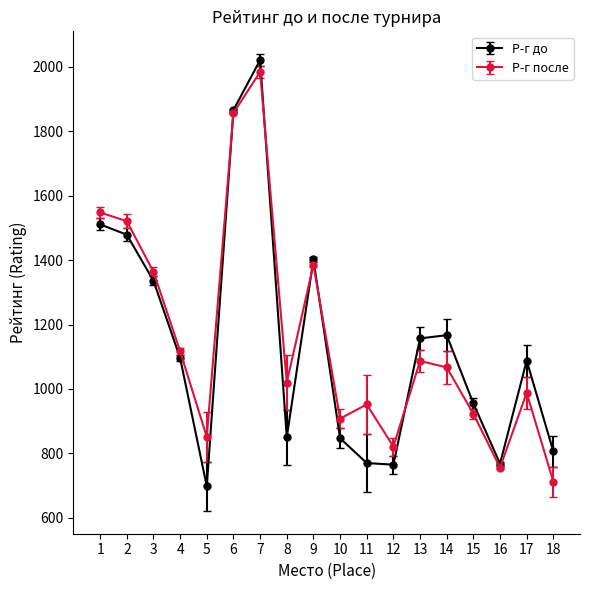

How many data points in Р-г после are less than 1067?

9